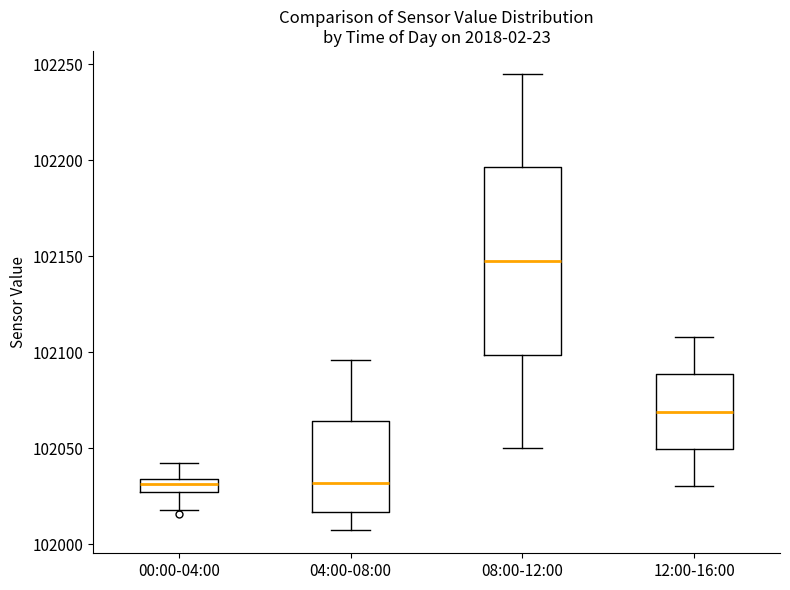

Where is the upper edge of the box for 12:00-16:00 on the y-axis? The values are not printed on the chart, so give them approximately, as read against the axis.

102090